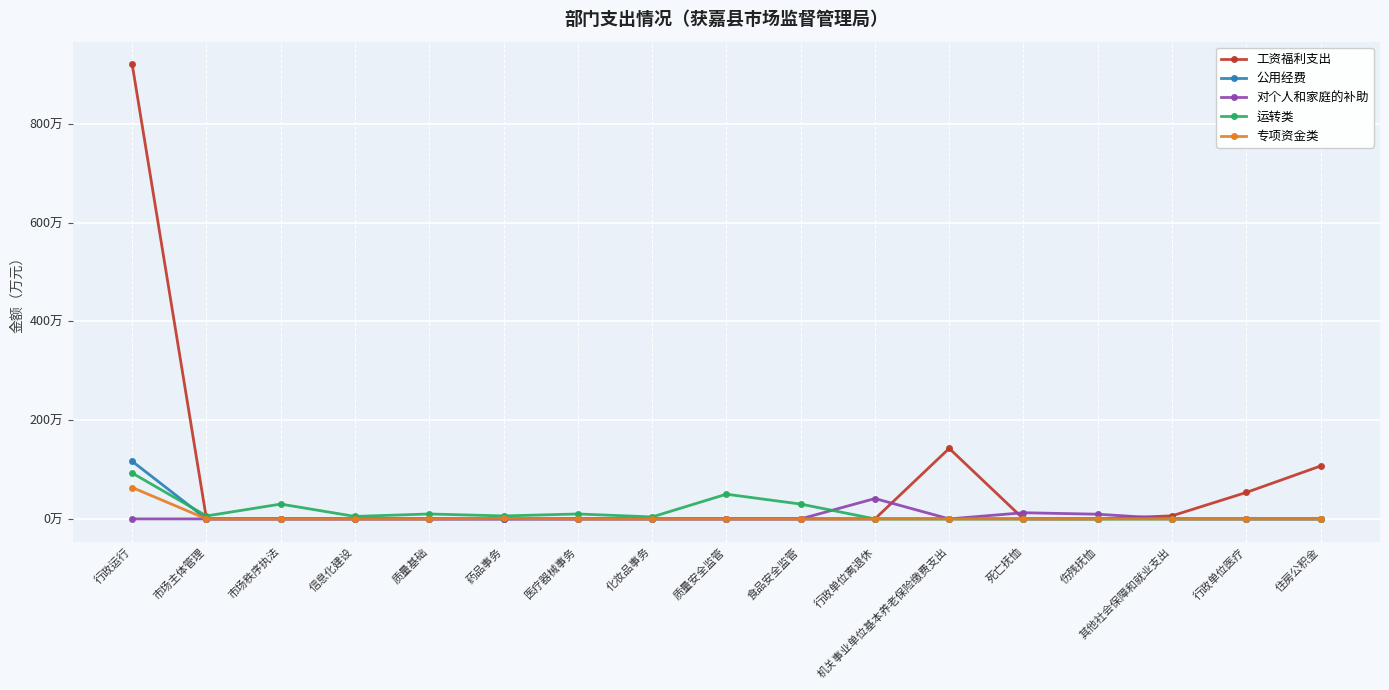

What is the difference between the maximum and minimum values in the 专项资金类 series?

63.6